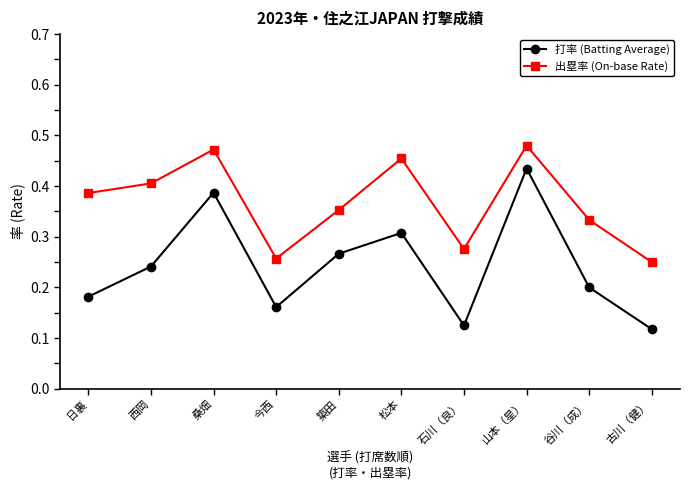

Is it true that 打率 (Batting Average) equals 0.2 at 今西?

True